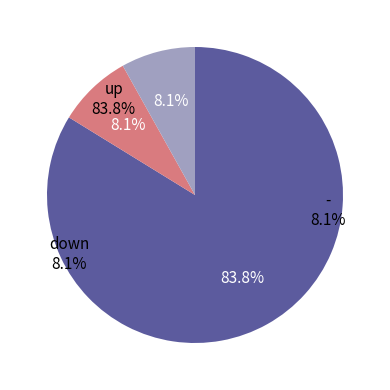

Is it true that up is 87% of the pie?

False